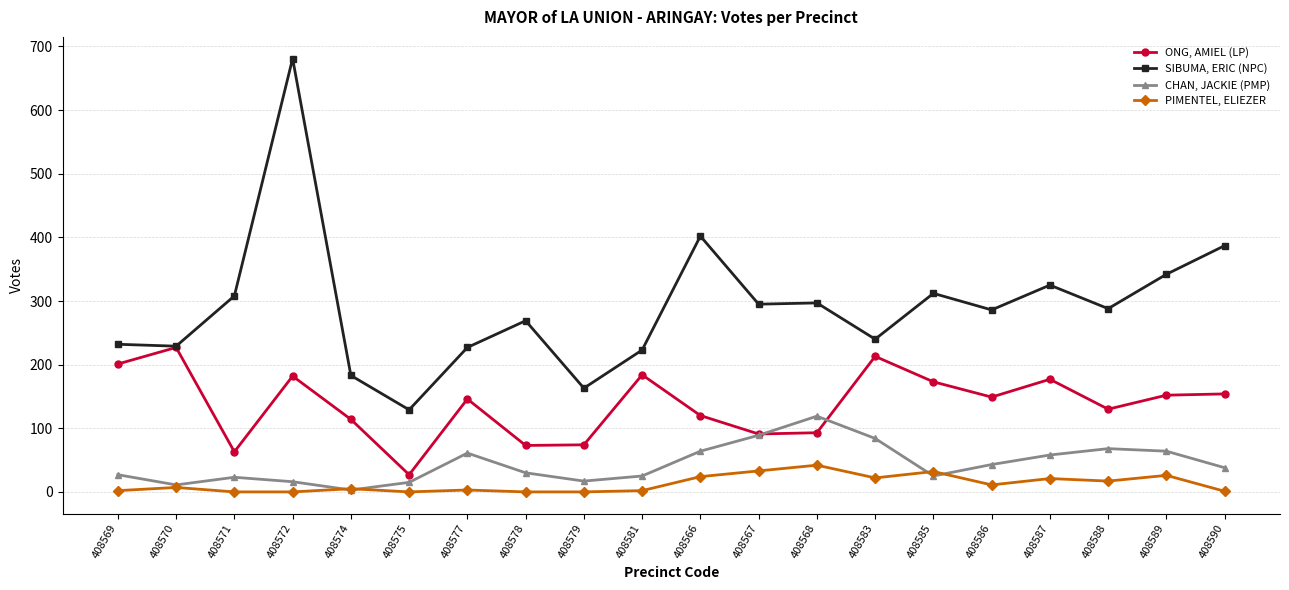

What position from the right is 408574?

16